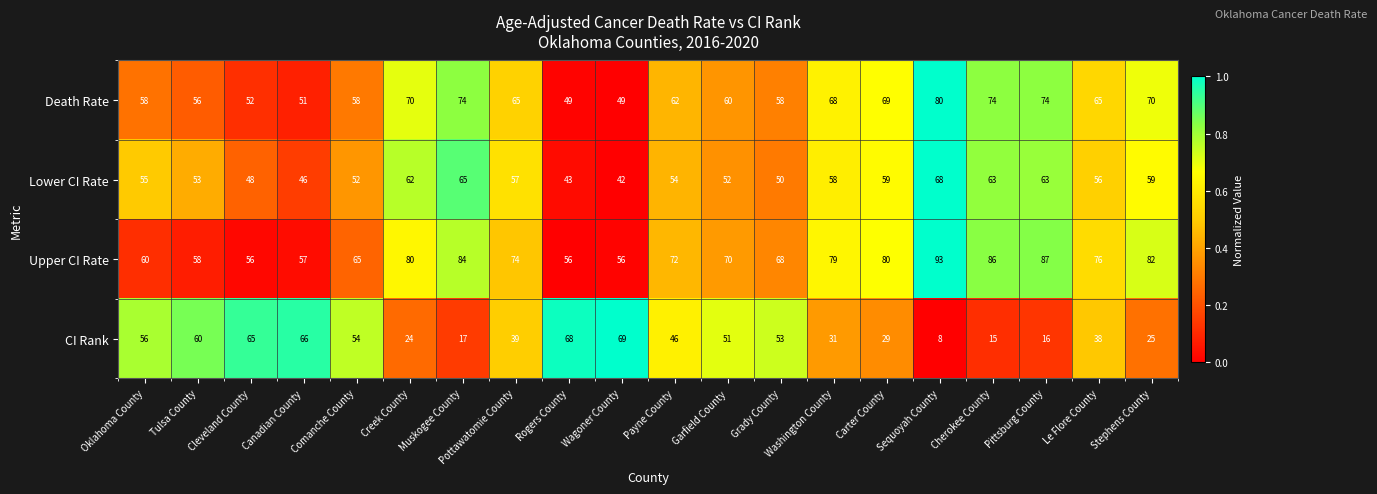

True or false: Death Rate has a value of 16 at Garfield County.

False